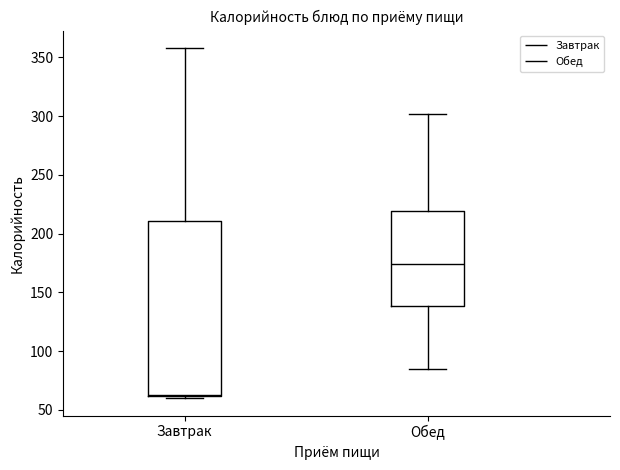

Which box's median line is the highest?

Обед